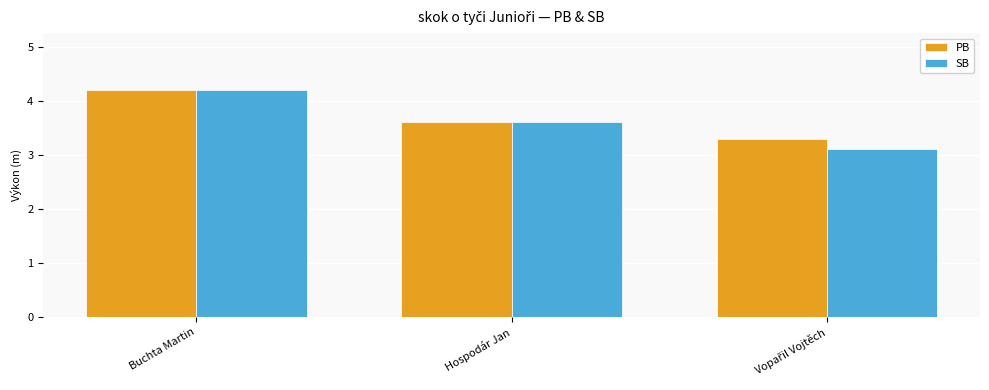

At which category is the sum across all series the highest?

Buchta Martin